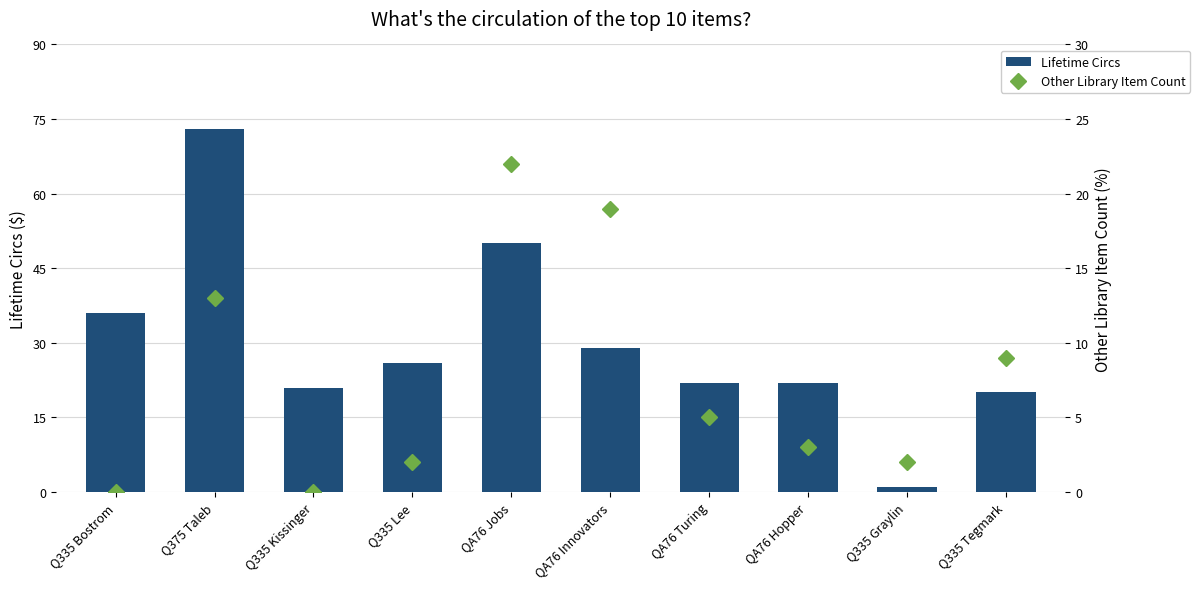

Where is Other Library Item Count nearest to the value 11?

Q375 Taleb